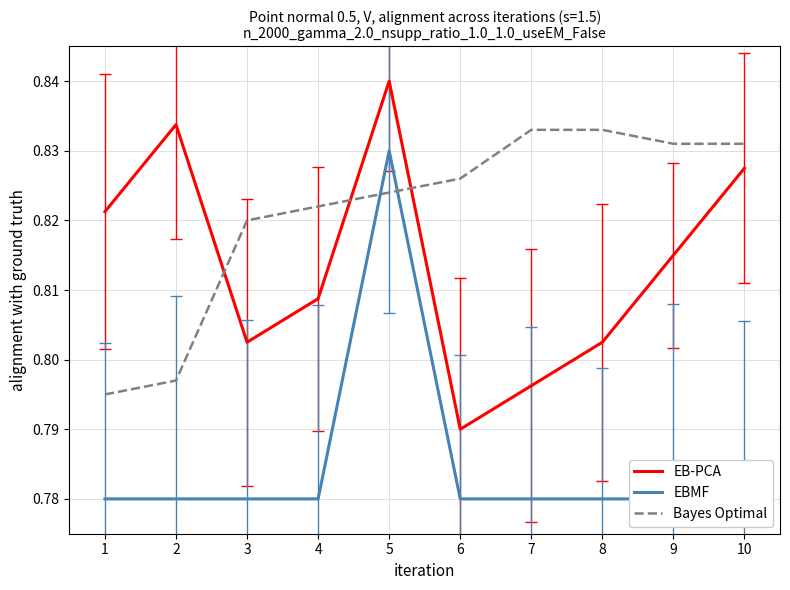

At which category is the sum across all series the highest?

5